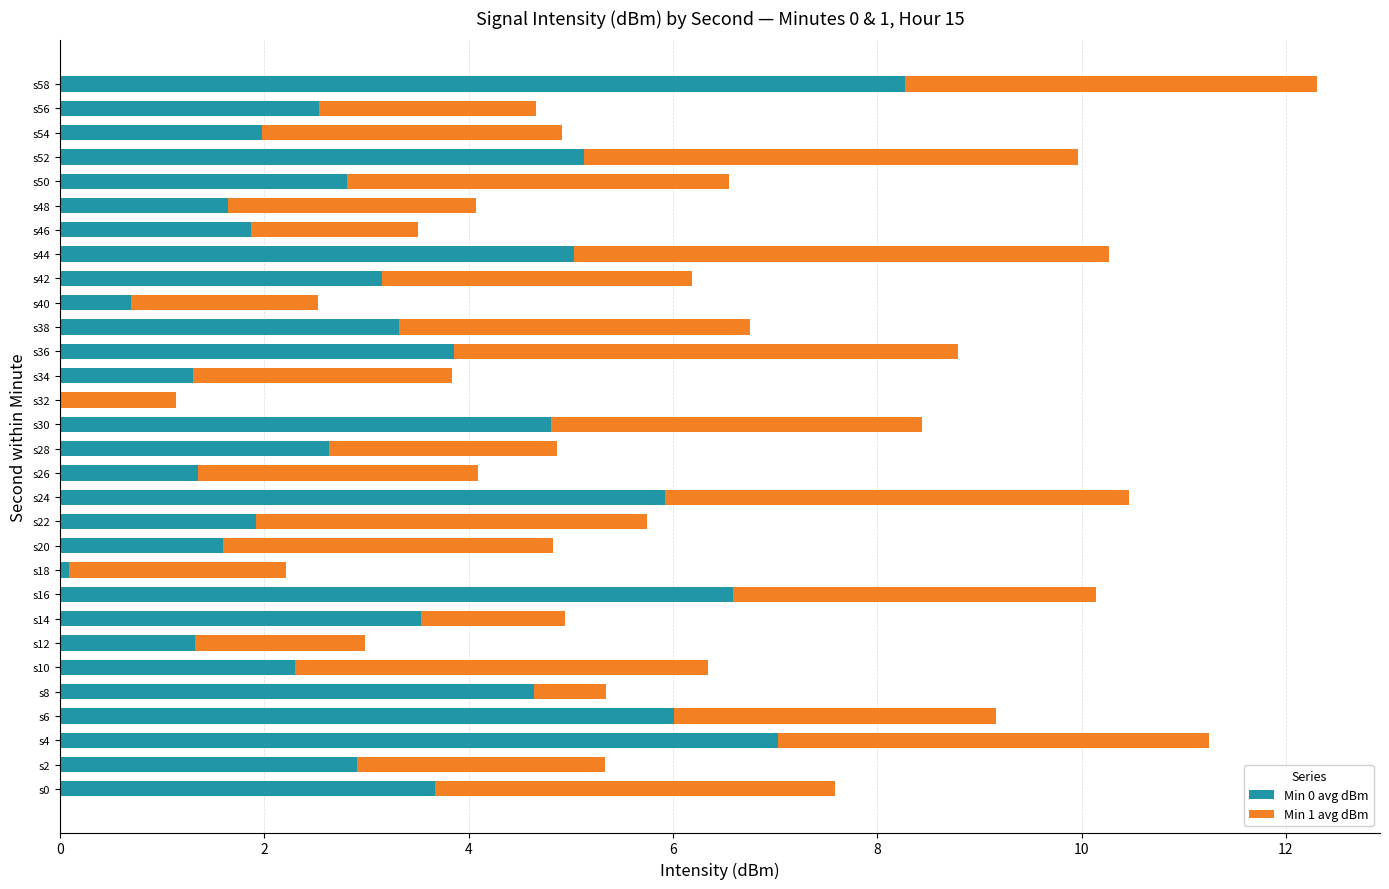

True or false: Min 0 avg dBm has a value of 2.0 at s30.

False